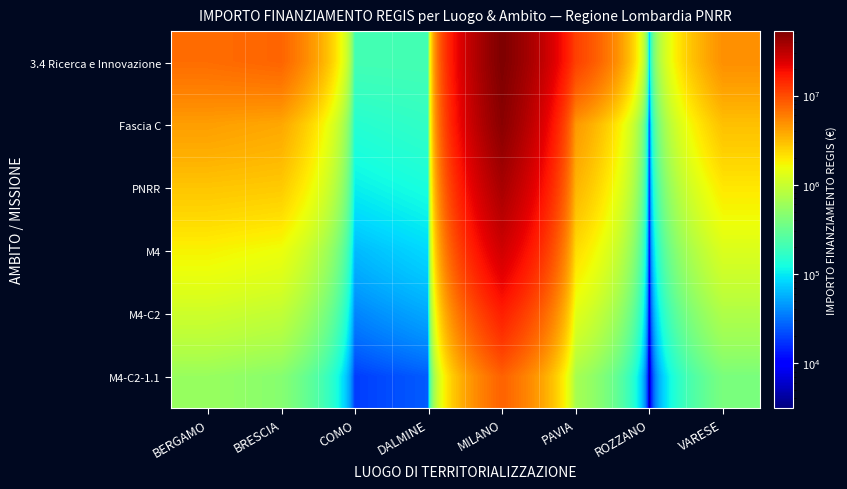

Count the number of data series in this chart.

6